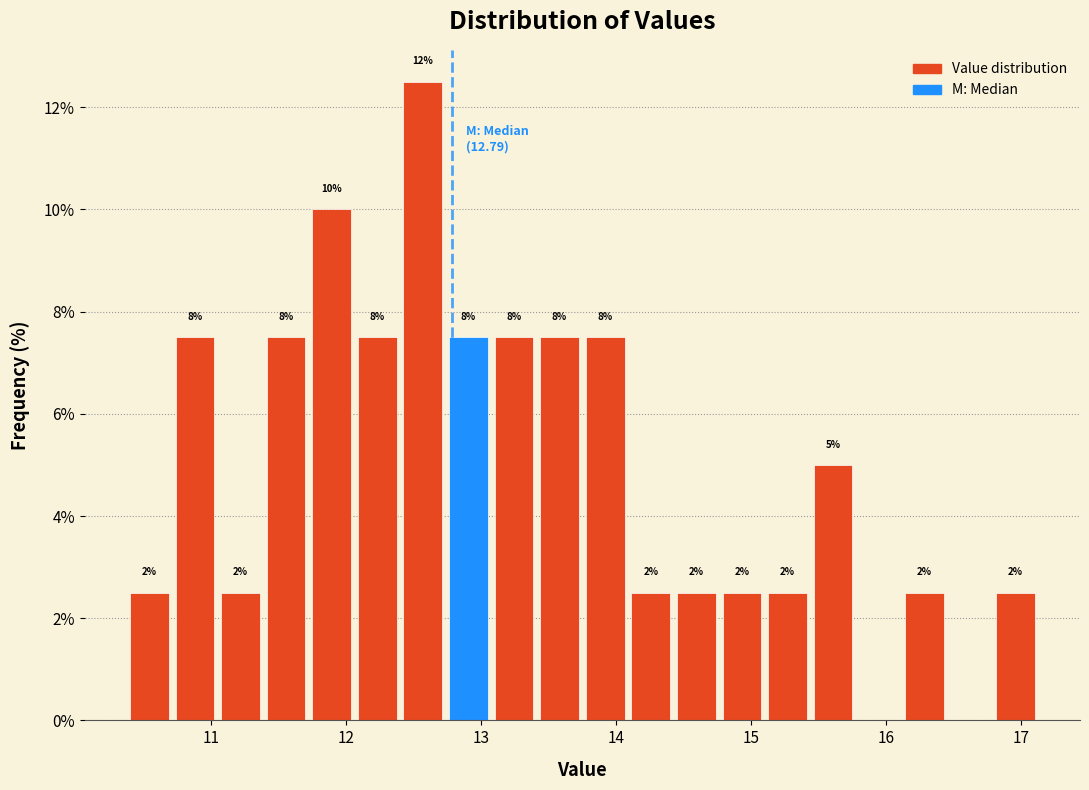

Around what value on the x-axis is the tallest bar? Give the approximate position of its centre, as read against the axis.

12.6